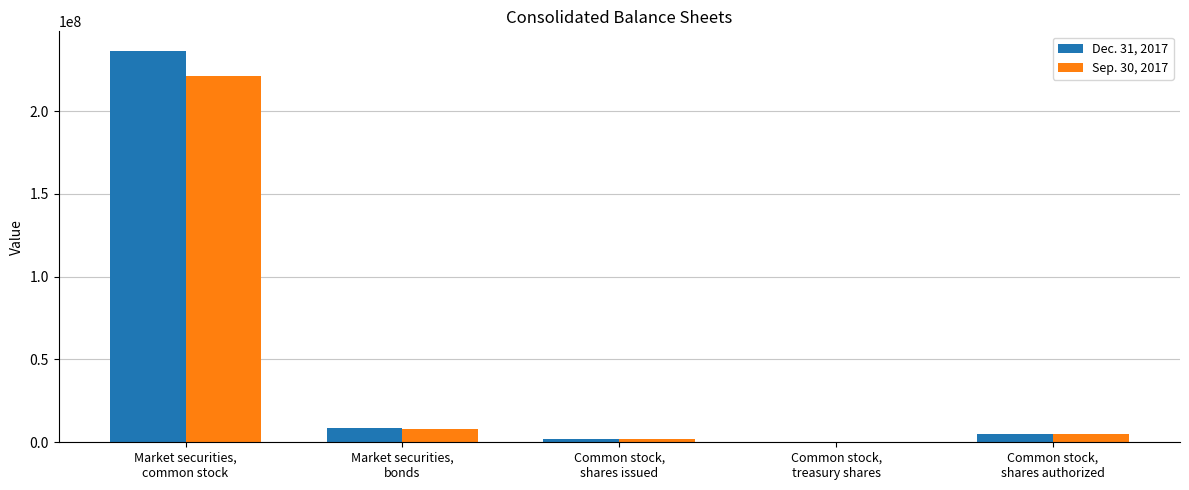

Reading right to left, list all the values displayed in this chart.

Dec. 31, 2017: Common stock,
shares authorized=5000000	Common stock,
treasury shares=424307	Common stock,
shares issued=1805053	Market securities,
bonds=8547000	Market securities,
common stock=236387000
Sep. 30, 2017: Common stock,
shares authorized=5000000	Common stock,
treasury shares=424307	Common stock,
shares issued=1805053	Market securities,
bonds=8292000	Market securities,
common stock=220973000